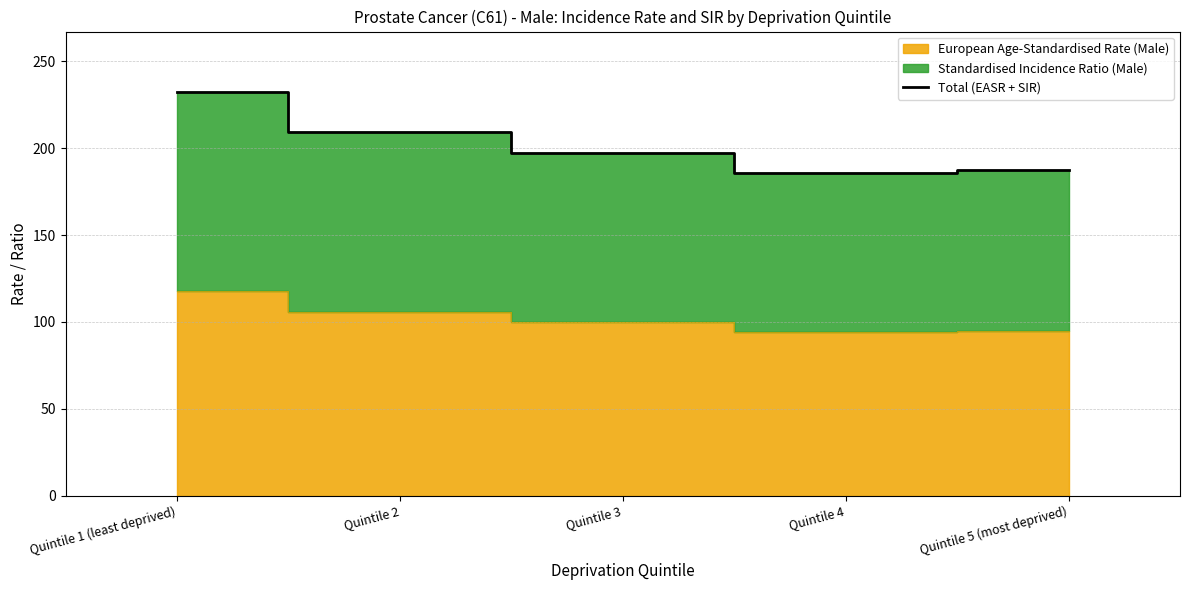

Rank the categories by value from highest to lowest.

Quintile 1 (least deprived), Quintile 2, Quintile 3, Quintile 5 (most deprived), Quintile 4